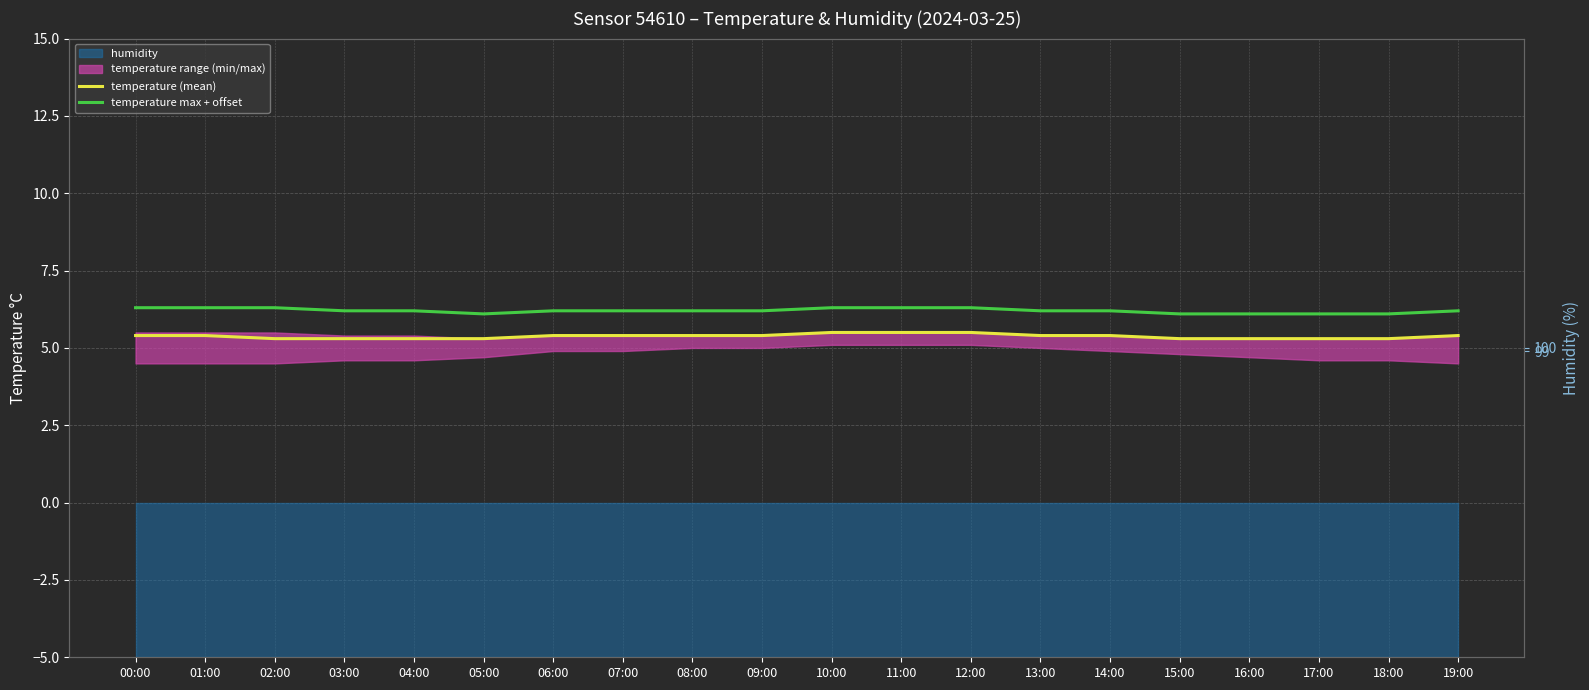

Which has a higher value, 09:00 or 16:00?

09:00